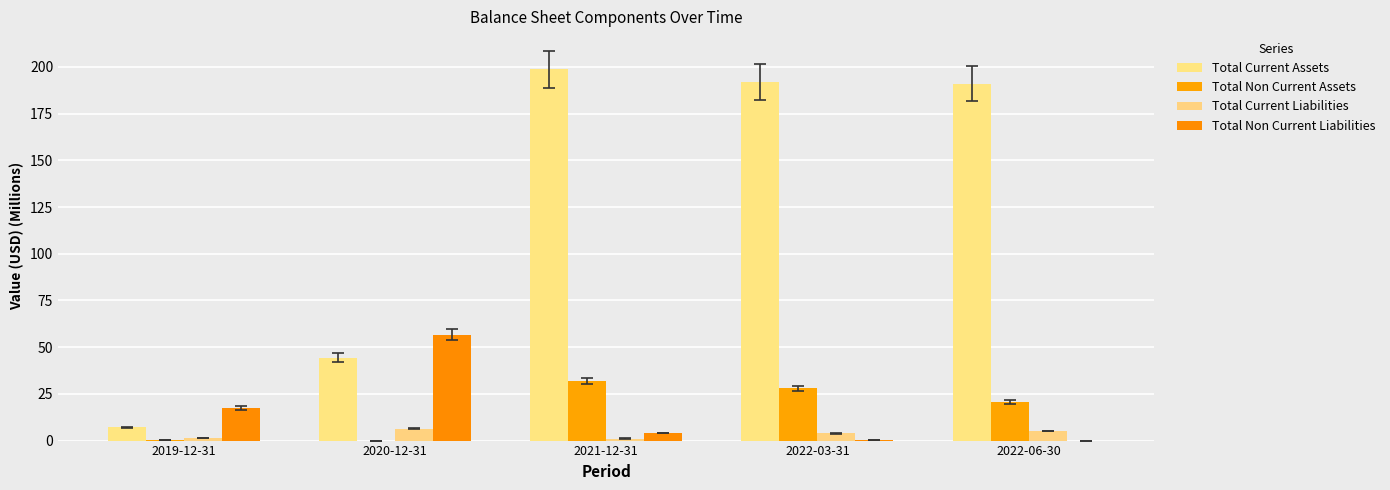

How many groups of bars are there?

5